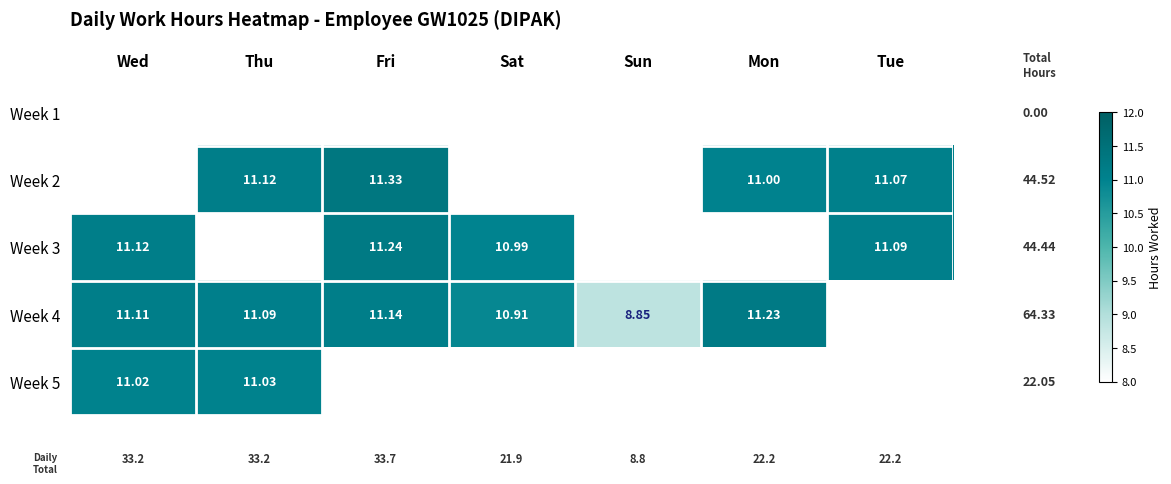

Is the value of Week 3 at Thu greater than the value of Week 1 at Mon?

No